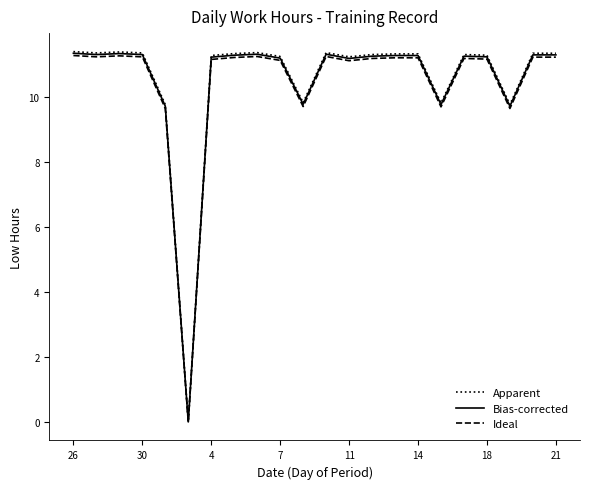

How many values in the Bias-corrected series are below 11?

5